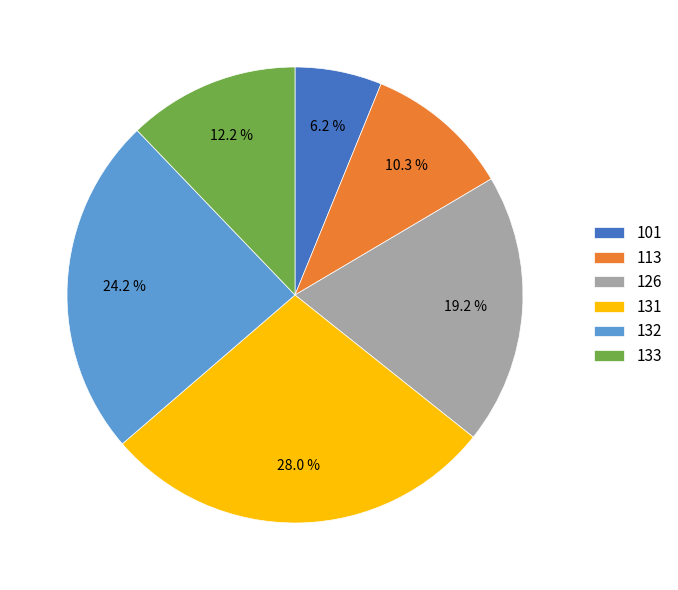

Rank the categories by value from lowest to highest.

101, 113, 133, 126, 132, 131